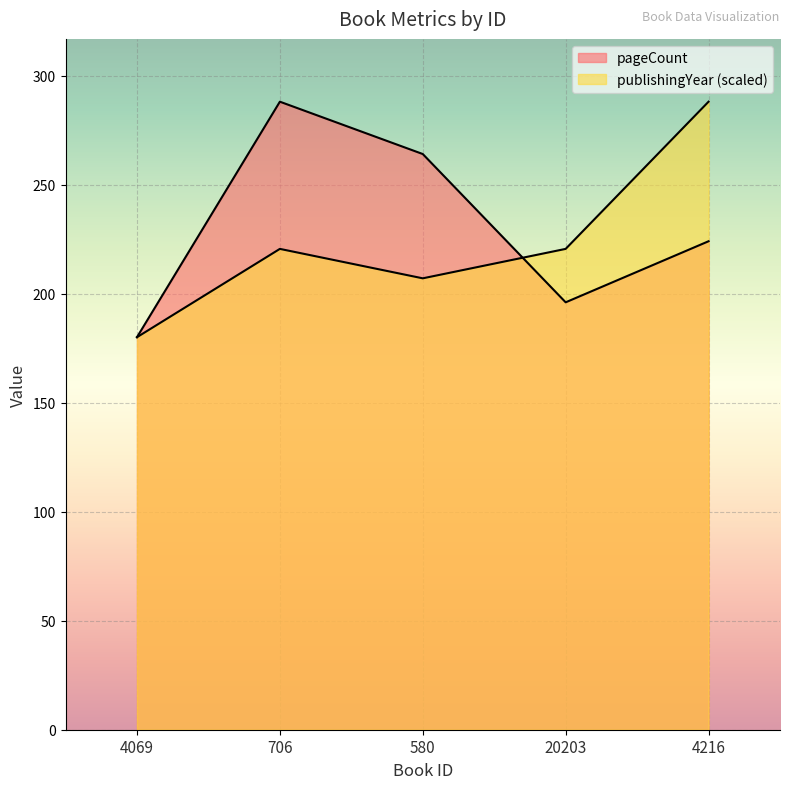

What position from the left is 580?

3